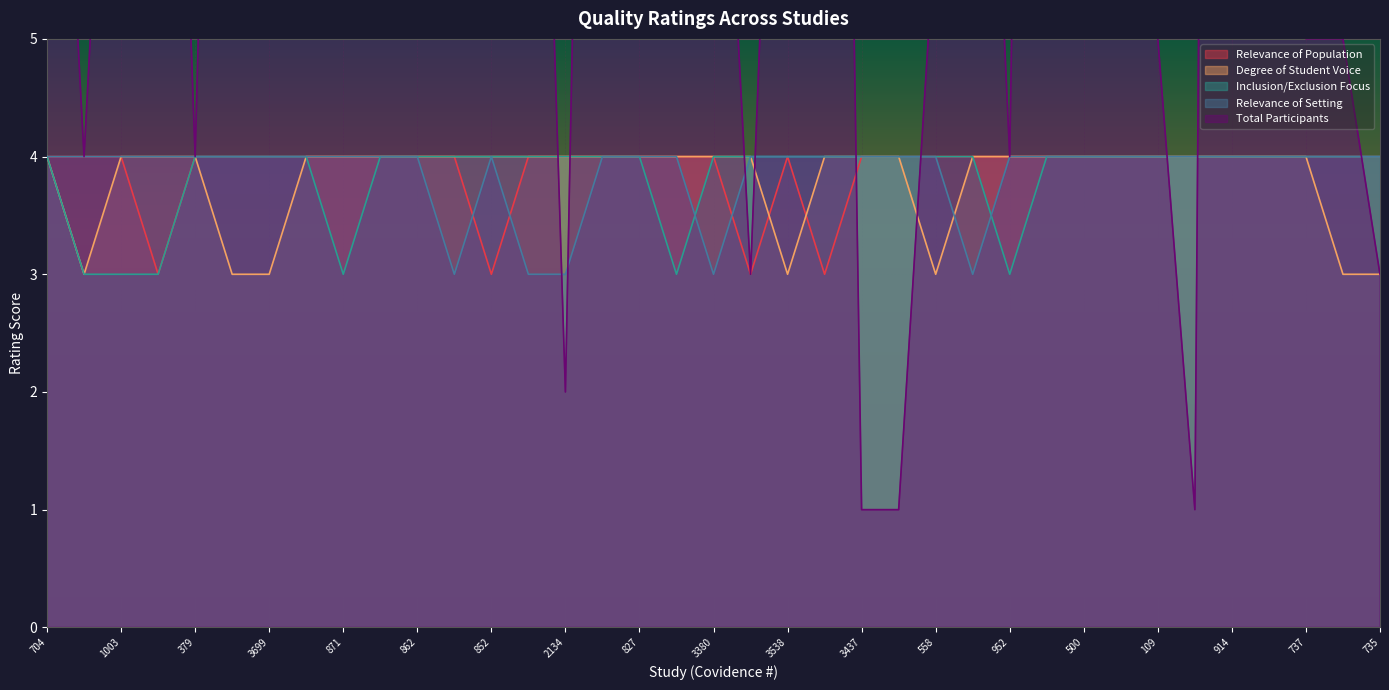

What is the total value across all series at 735?

18